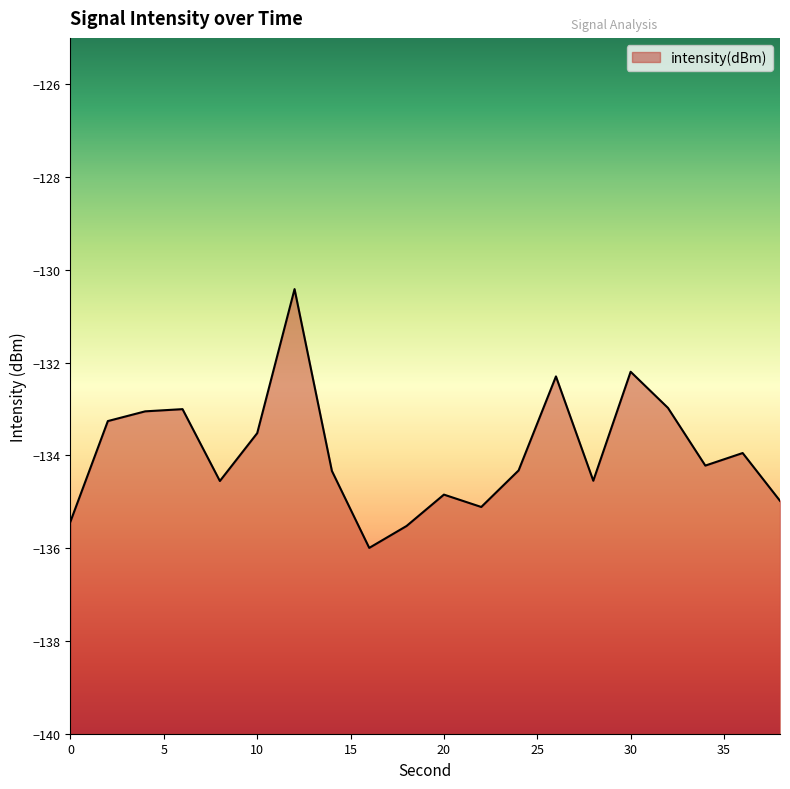

What is the difference between the maximum and second lowest values?

5.1